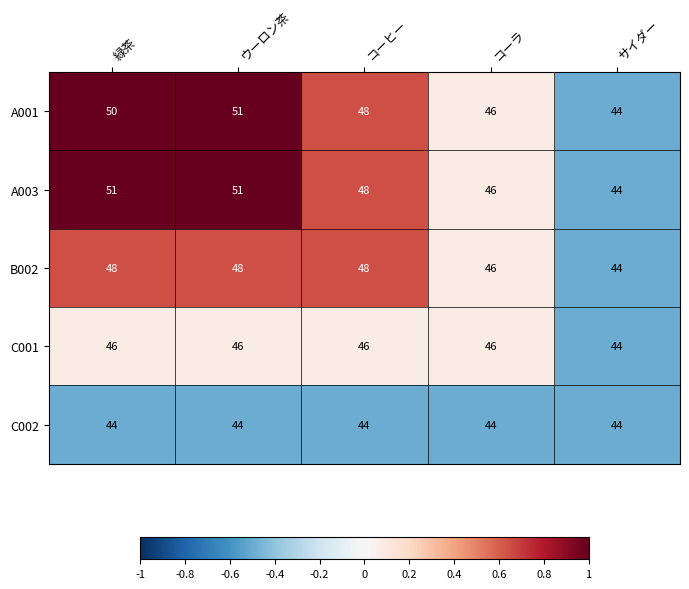

How many series are shown in this chart?

5